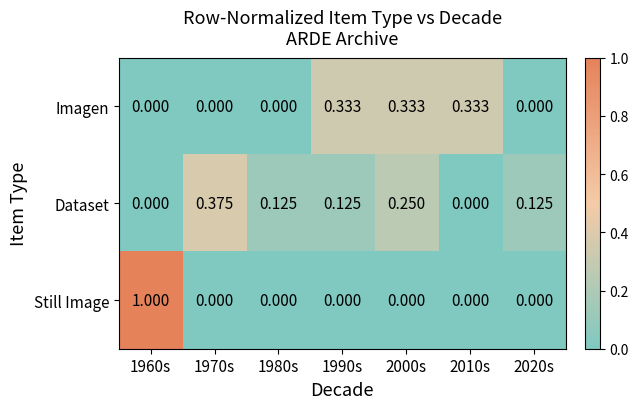

Rank the series by their maximum value, from lowest to highest.

Imagen, Dataset, Still Image